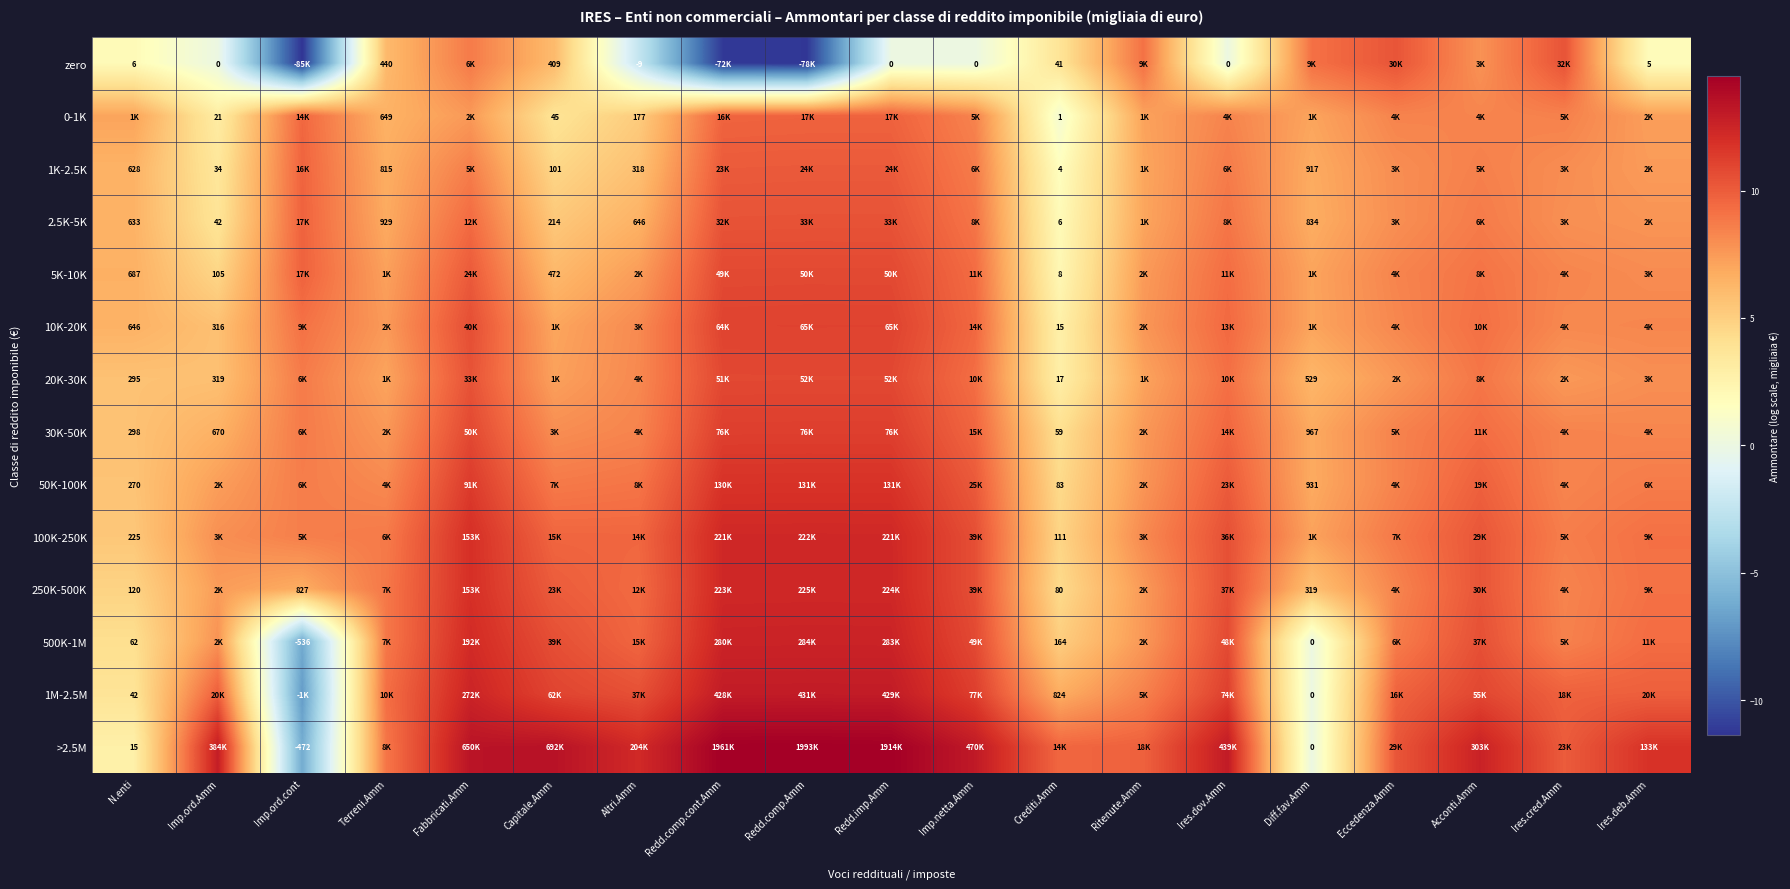

How many categories are shown in the chart?

19